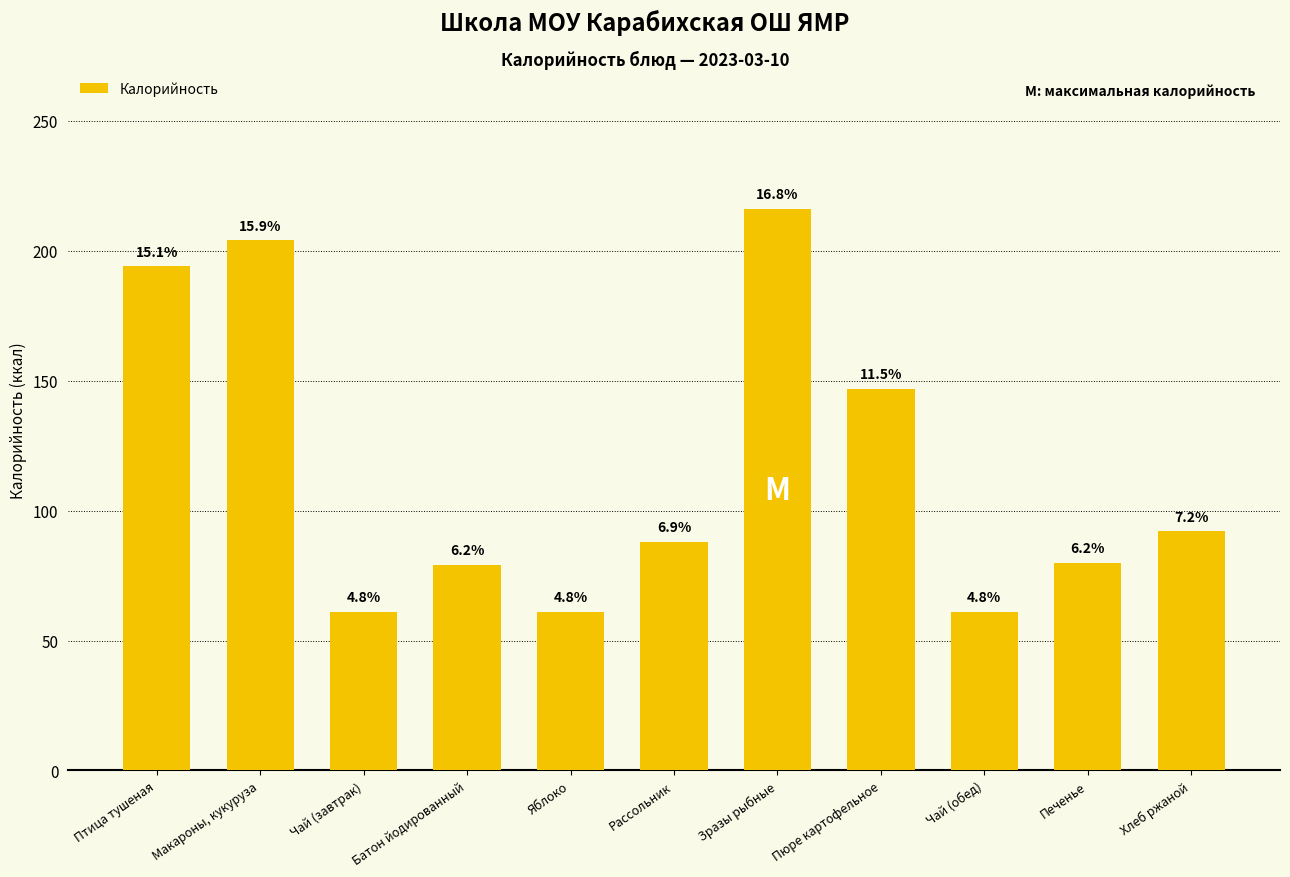

Are the bars horizontal?

No